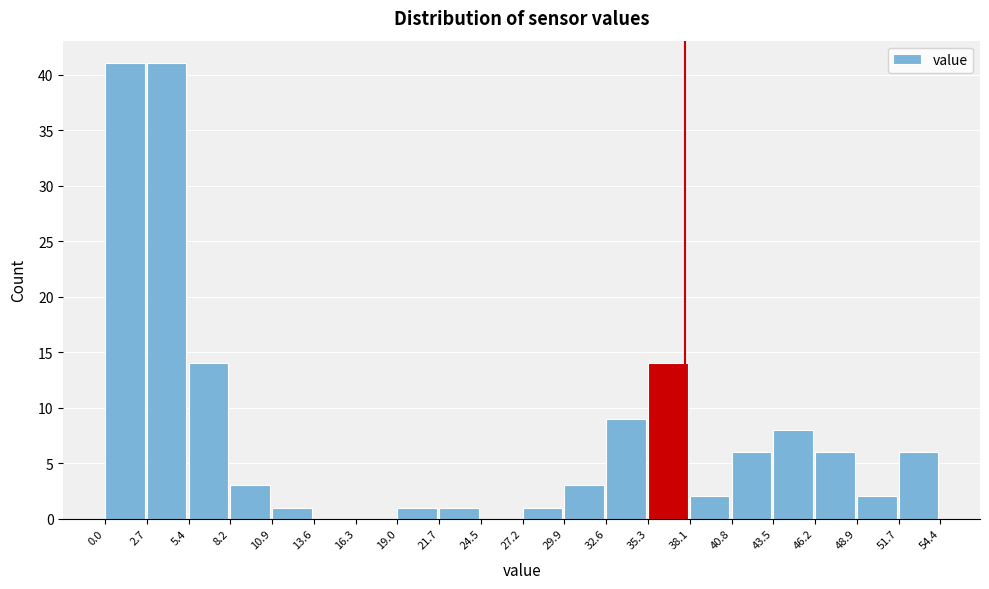

Reading left to right, list every bar in this chart as the range it spans on the x-axis followed by its height. The values are not printed on the chart, so give them approximately, as read against the axis.

0.0 to 2.7: 41
2.7 to 5.4: 41
5.4 to 8.2: 14
8.2 to 10.9: 3
10.9 to 13.6: 1
13.6 to 16.3: 0
16.3 to 19.0: 0
19.0 to 21.7: 1
21.7 to 24.5: 1
24.5 to 27.2: 0
27.2 to 29.9: 1
29.9 to 32.6: 3
32.6 to 35.3: 9
35.3 to 38.1: 14
38.1 to 40.8: 2
40.8 to 43.5: 6
43.5 to 46.2: 8
46.2 to 48.9: 6
48.9 to 51.7: 2
51.7 to 54.4: 6